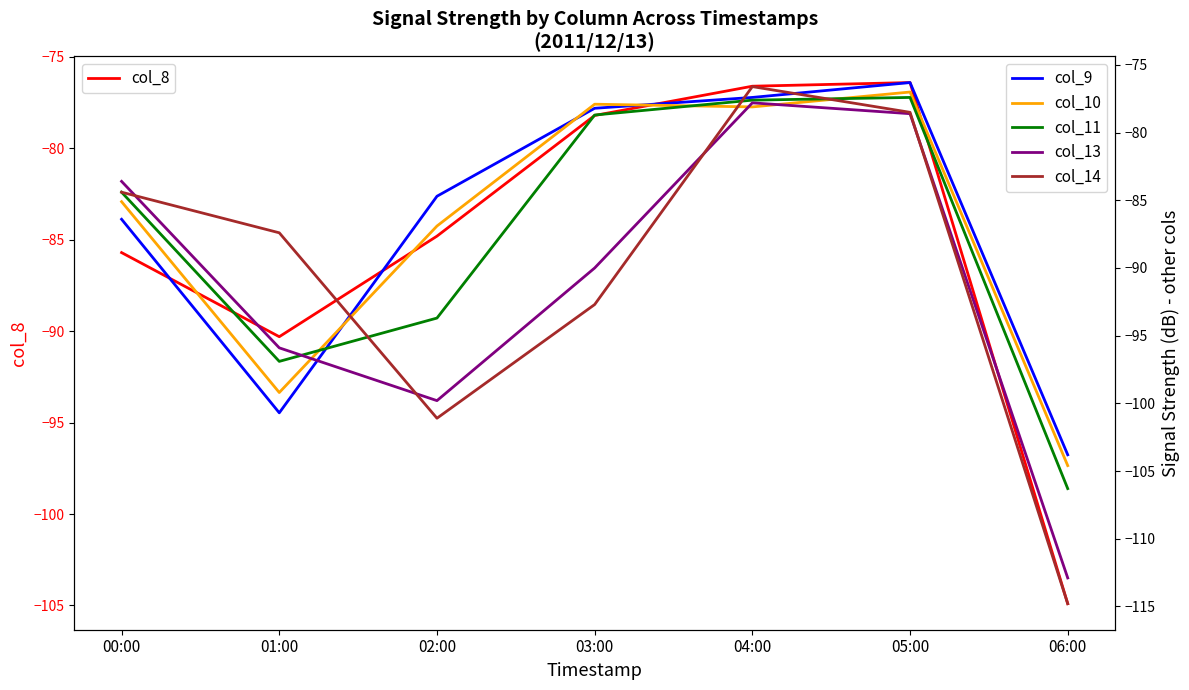

How many data points in col_11 are less than -84?

4